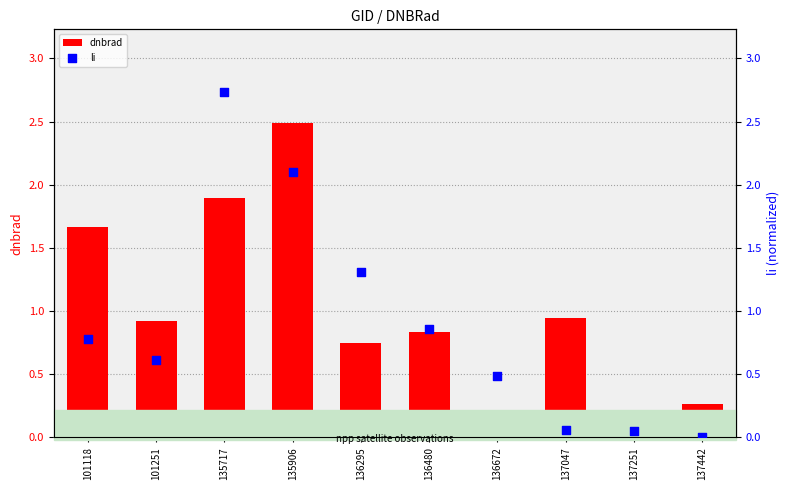

What are all the series names shown in the legend?

dnbrad, li